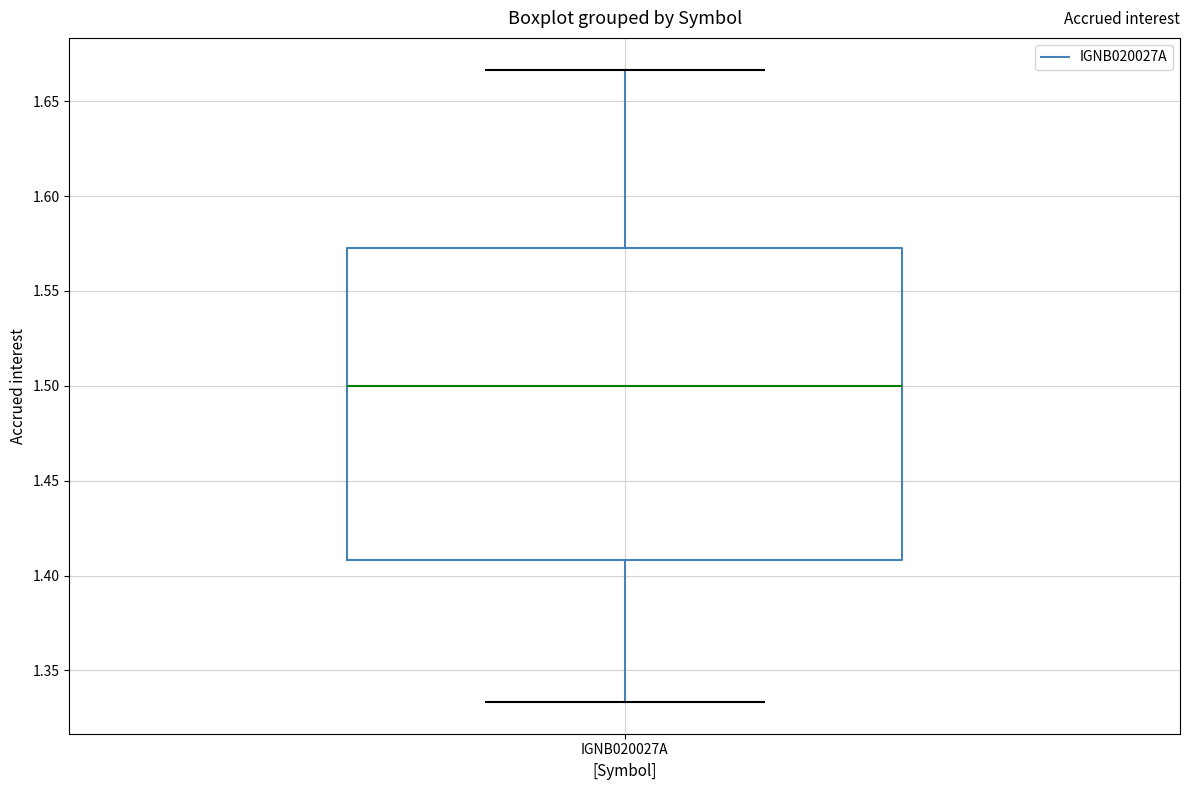

Transcribe this box plot: give where the median line is, the range the box spans, and where the two whiskers end, as read against the y-axis. The values are not printed on the chart, so give them approximately, as read against the axis.

median 1.500, box 1.410 to 1.570, whiskers 1.335 to 1.665